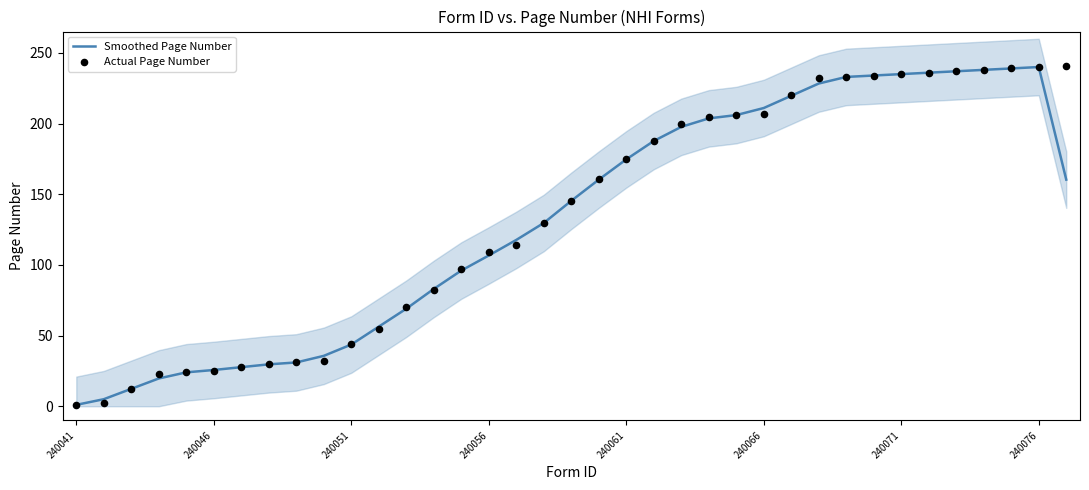

Which series contains the lowest Y value?

Smoothed Page Number